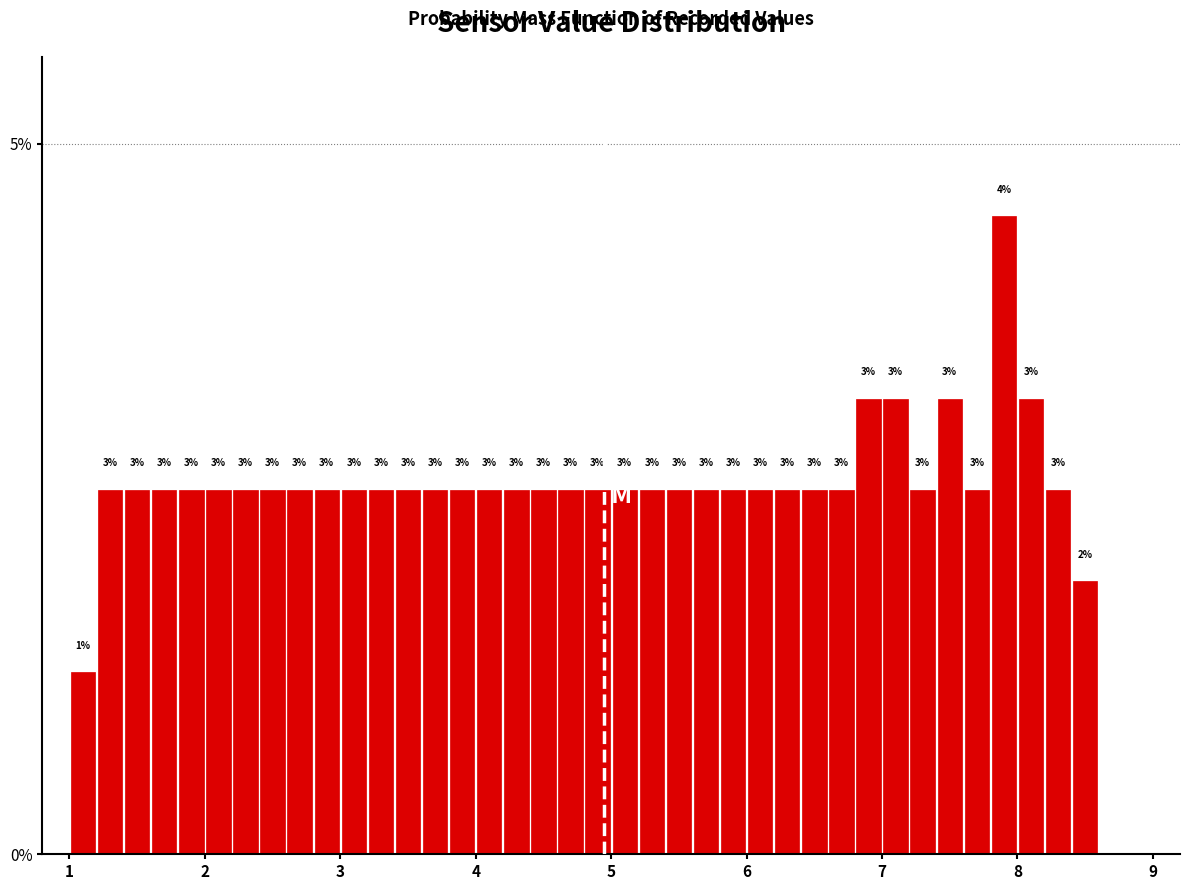

Around what value on the x-axis is the tallest bar? Give the approximate position of its centre, as read against the axis.

7.9